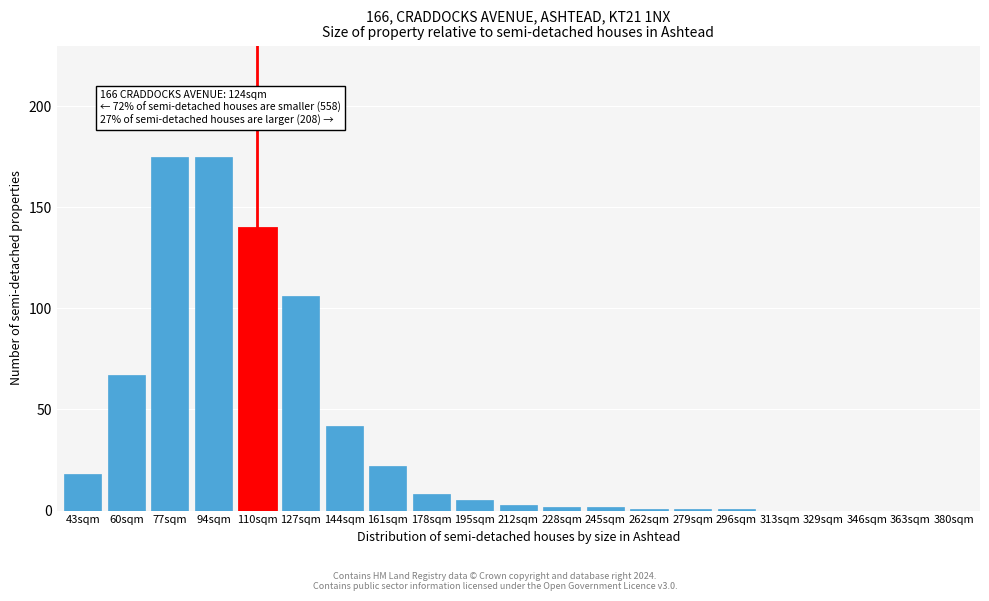

Reading right to left, list all the values displayed in this chart.

380sqm=0	363sqm=0	346sqm=0	329sqm=0	313sqm=0	296sqm=1	279sqm=1	262sqm=1	245sqm=2	228sqm=2	212sqm=3	195sqm=5	178sqm=8	161sqm=22	144sqm=42	127sqm=106	110sqm=140	94sqm=175	77sqm=175	60sqm=67	43sqm=18